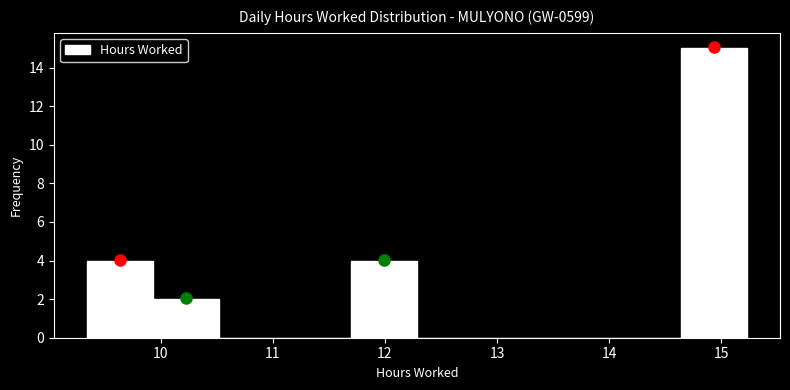

Over which range of the x-axis is the bar tallest?

14.6 to 15.2